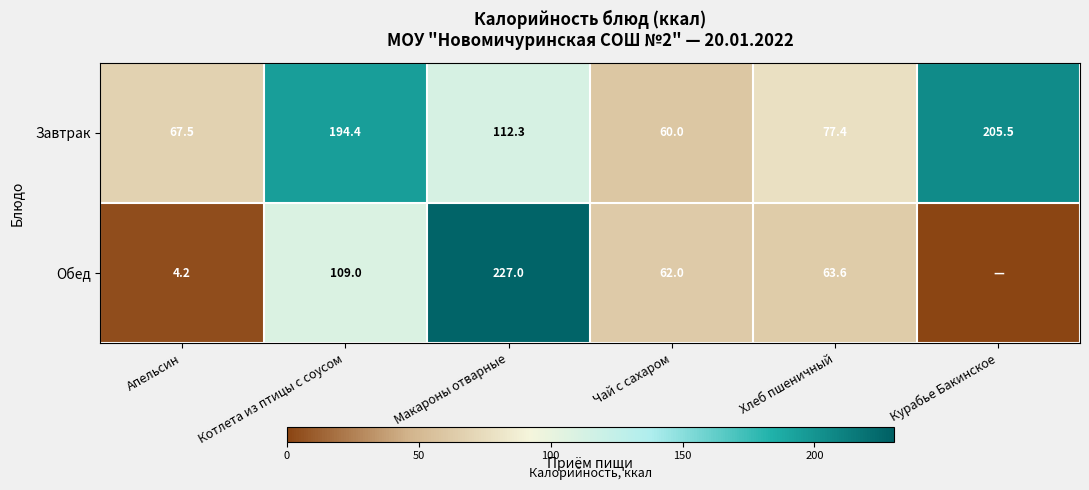

What is the difference between the maximum and minimum values in the Завтрак series?

145.5